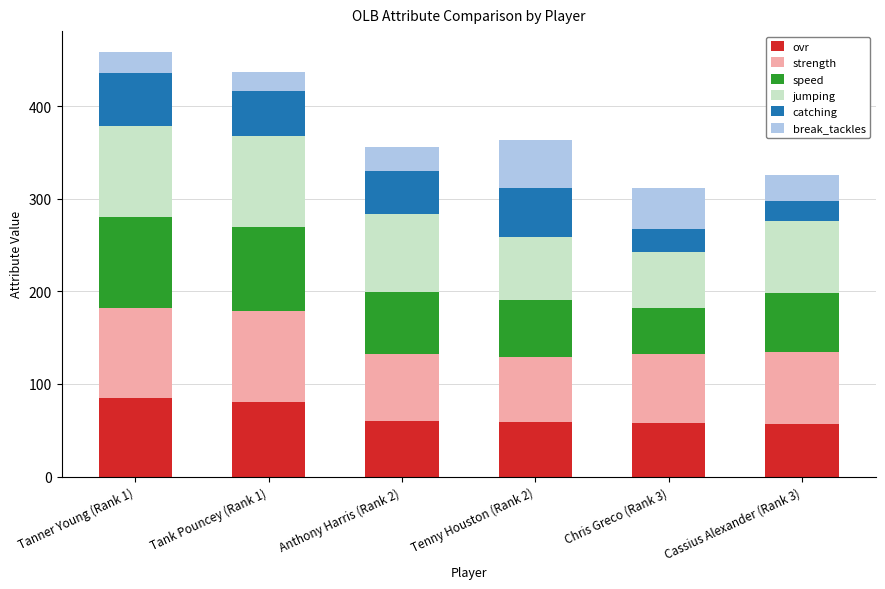

What is the total value across all series at Anthony Harris (Rank 2)?

356